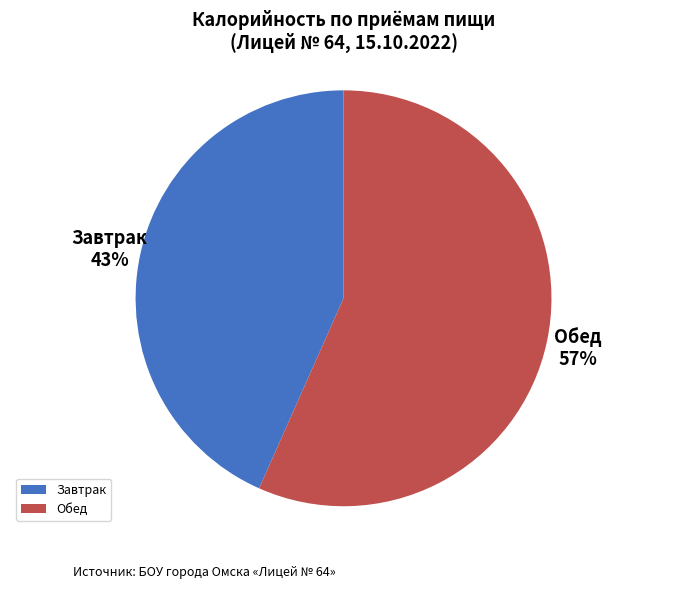

Does any single category account for the majority?

Yes